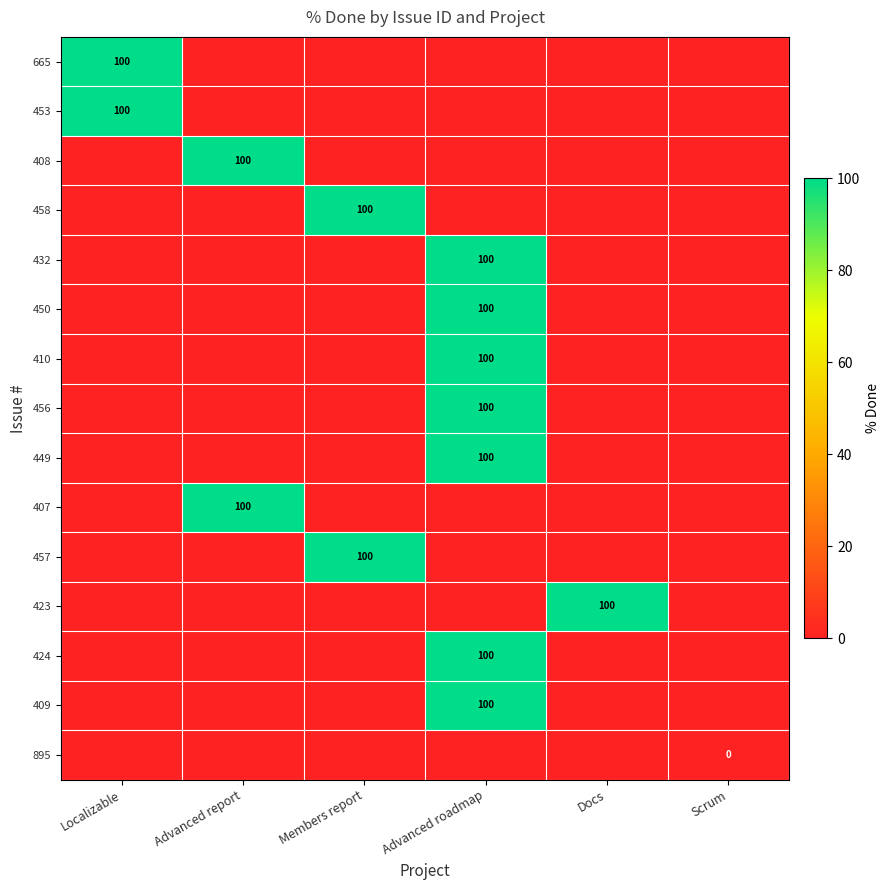

The 457 series shows 42 at Members report. True or false?

False